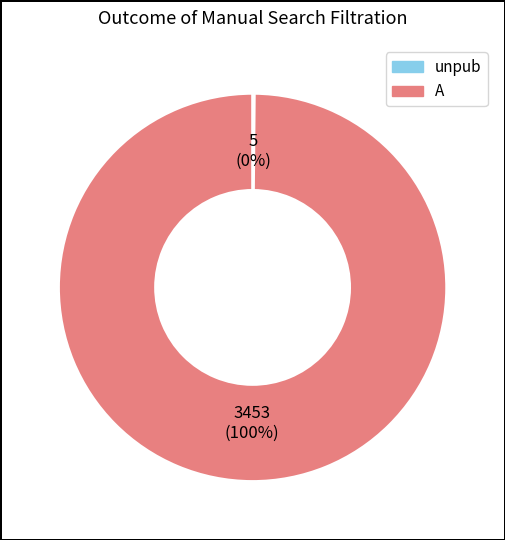

True or false: A accounts for 88% of the total.

False